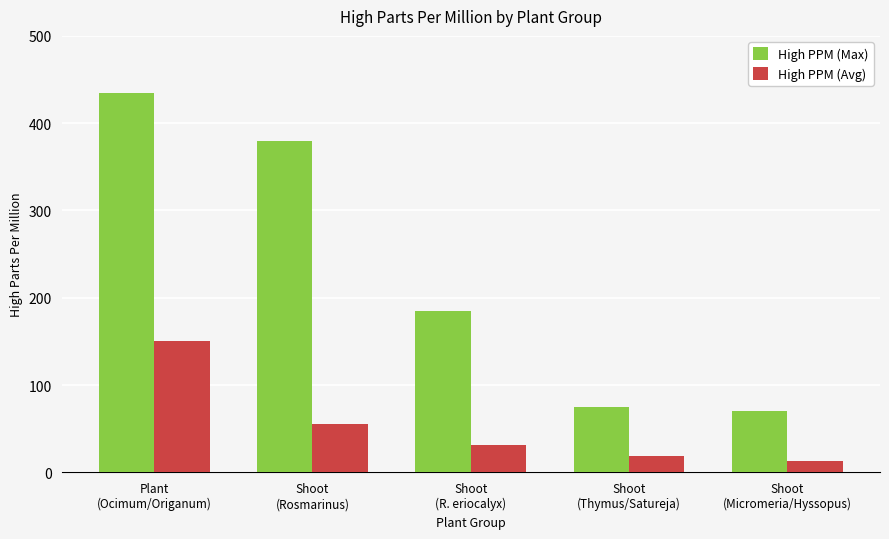

What is the highest value of the High PPM (Max) series?

435